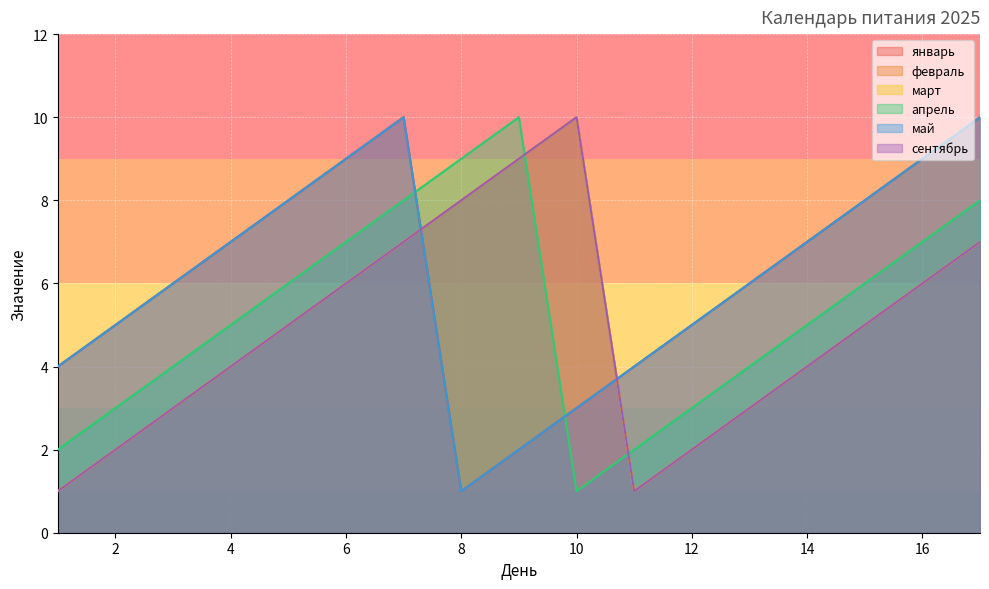

Is it true that февраль equals 3 at 13?

True